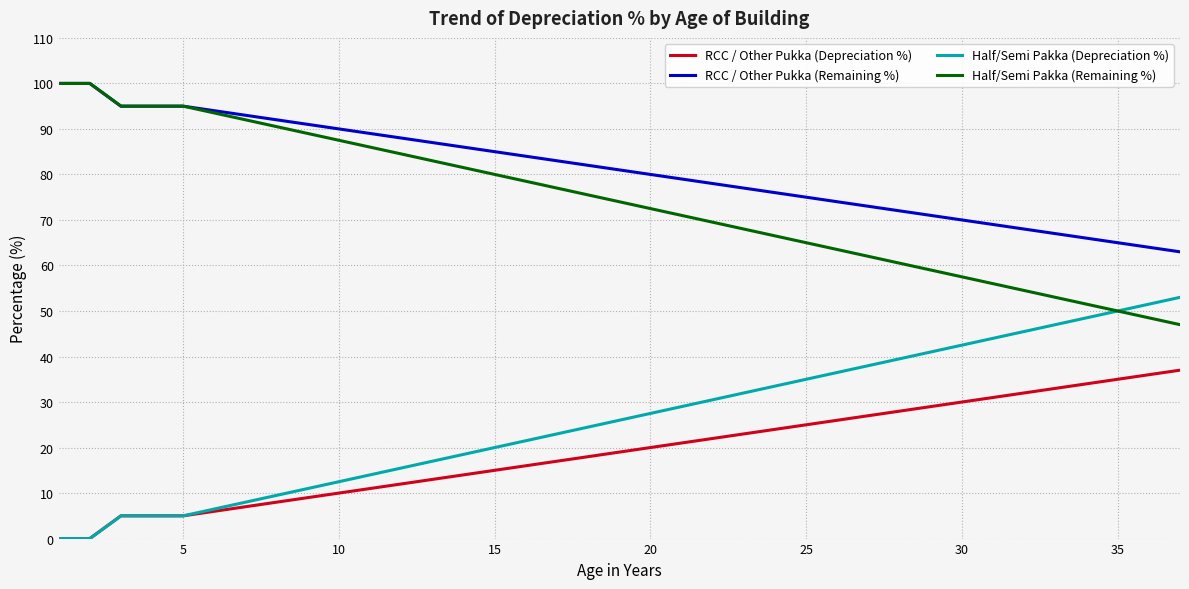

What is the highest value of the RCC / Other Pukka (Remaining %) series?

100